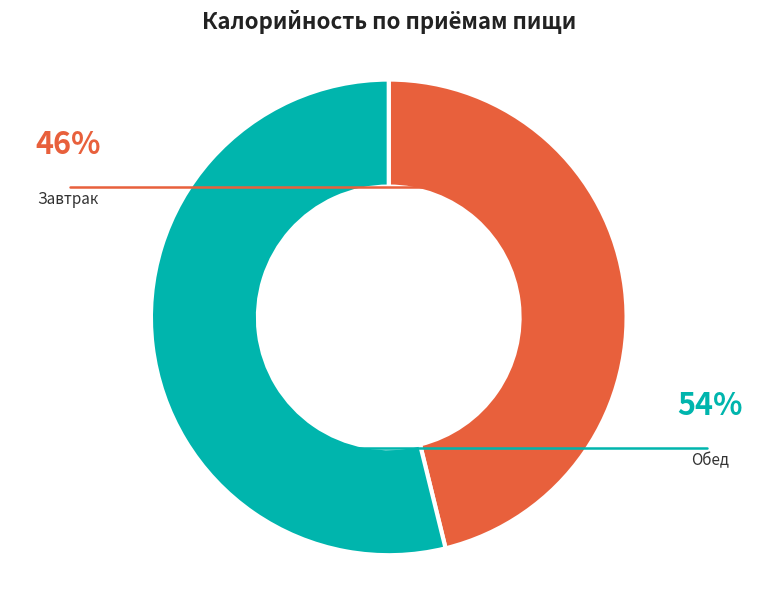

Is there any slice that represents more than half of the pie?

Yes